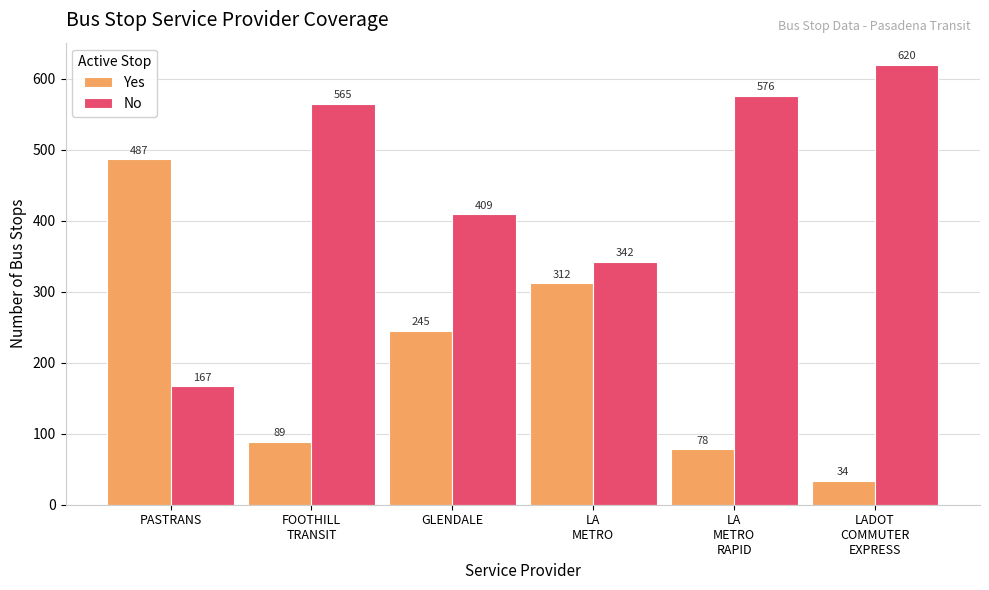

Which series has the largest total across all categories?

No